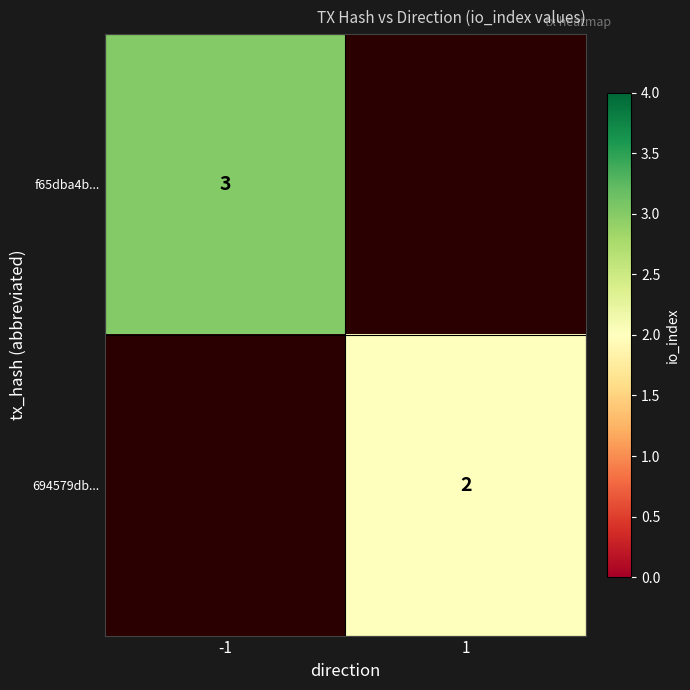

The f65dba4b... series shows 3 at -1. True or false?

True